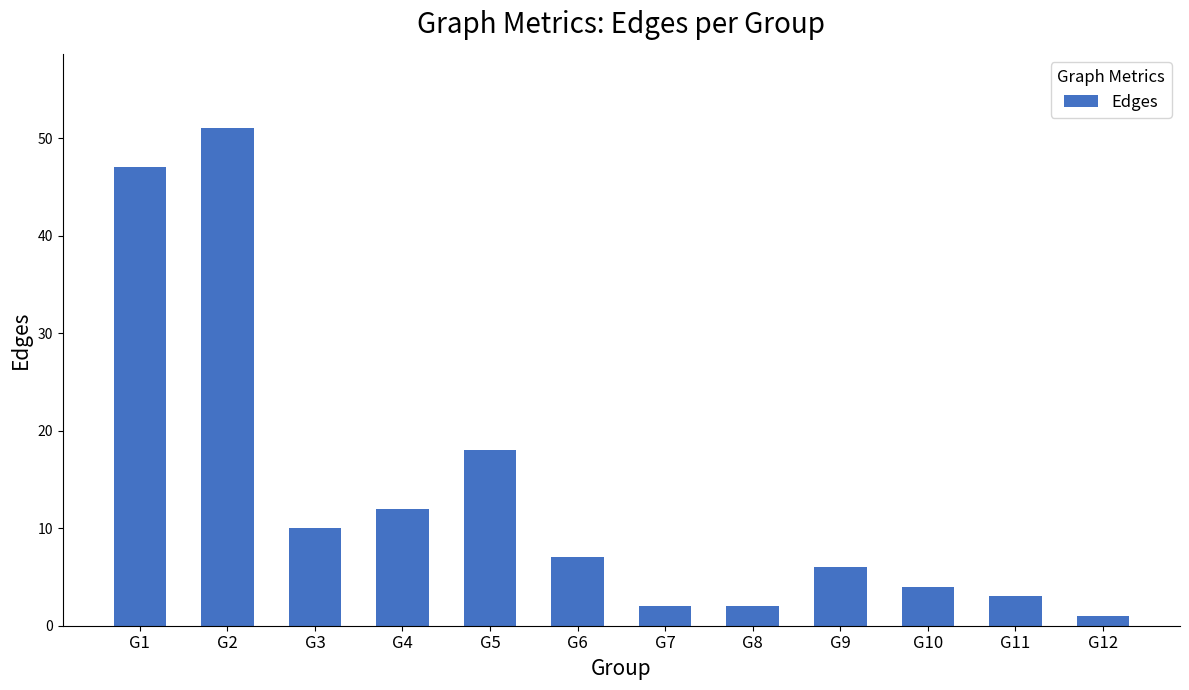

What is the difference between the second highest and second lowest values?

45